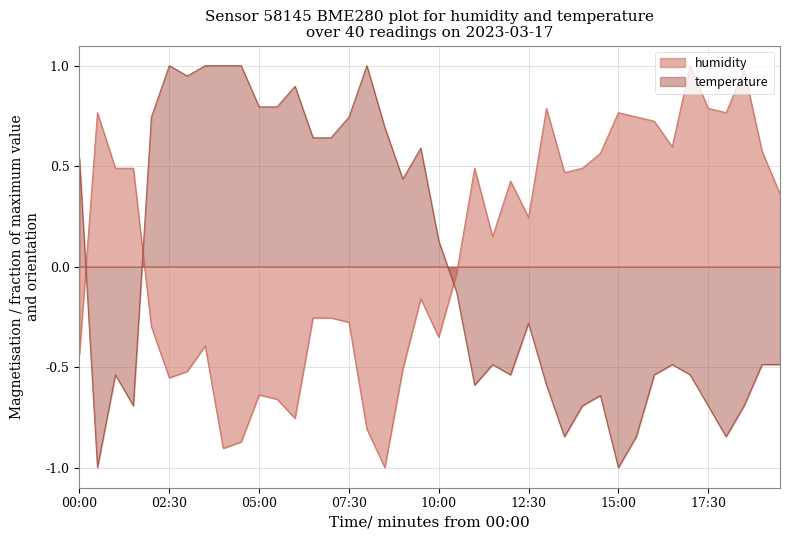

At which category is the sum across all series the highest?

03:30